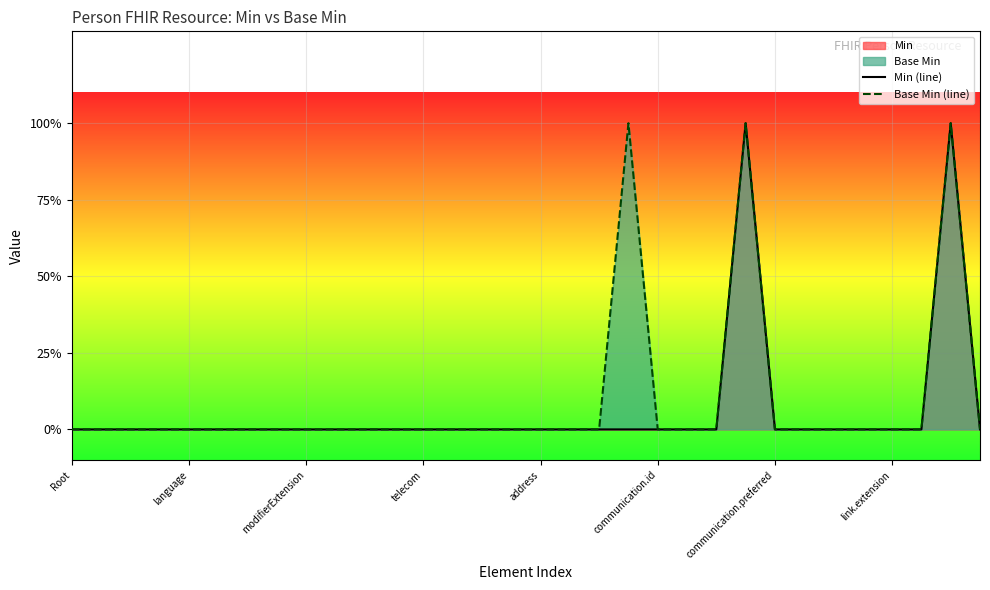

Where is the first local maximum for Min (line)?

23